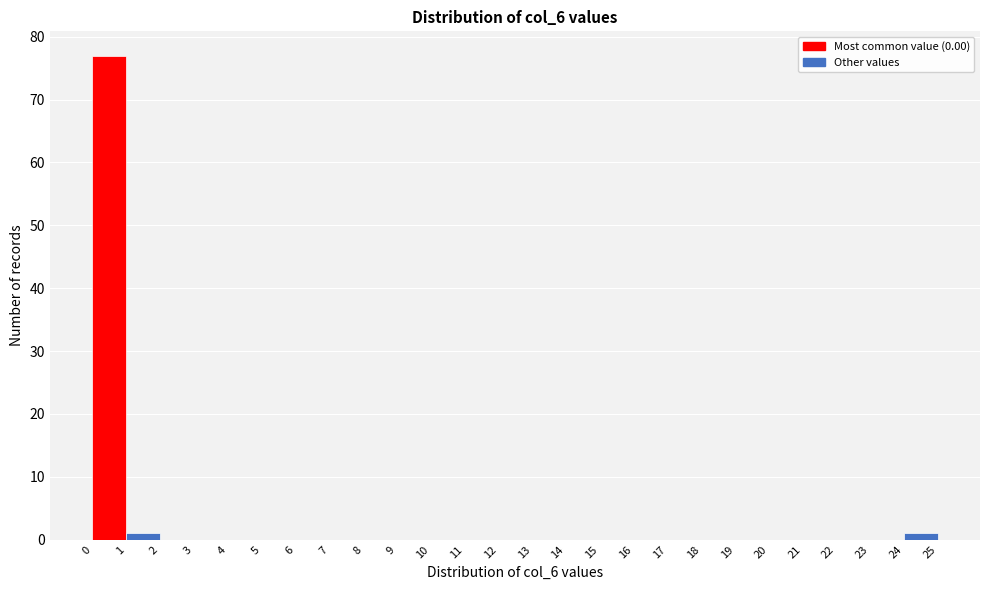

What is the height of the bar covering 0 to 1 on the x-axis? The values are not printed on the chart, so give them approximately, as read against the axis.

77